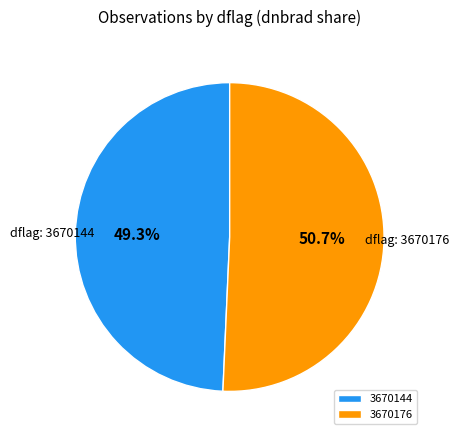

Rank the categories by value from lowest to highest.

3670144, 3670176